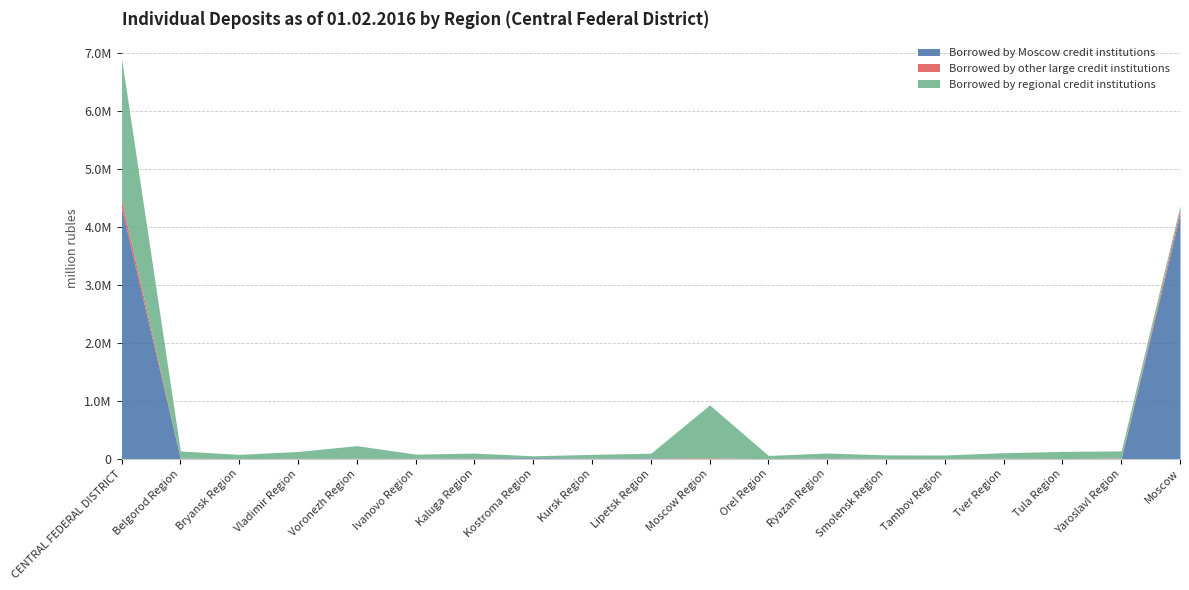

The value of Borrowed by regional credit institutions at Orel Region is 83553. True or false?

False